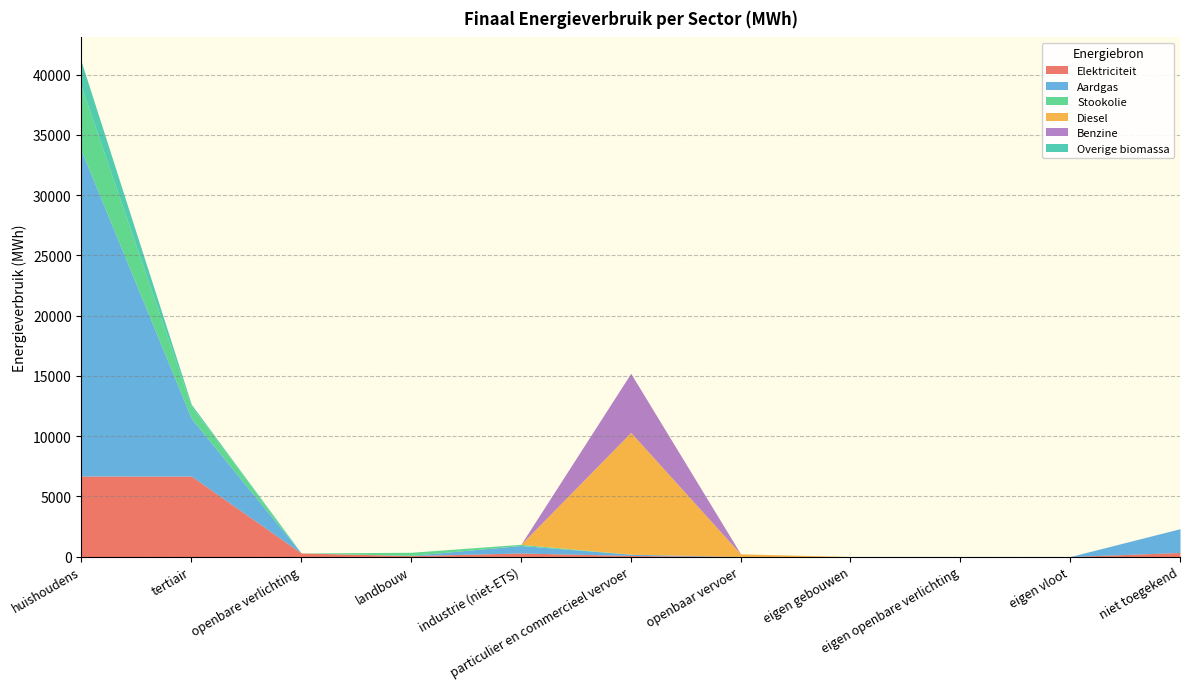

What is the label of the 10th point from the right?

tertiair